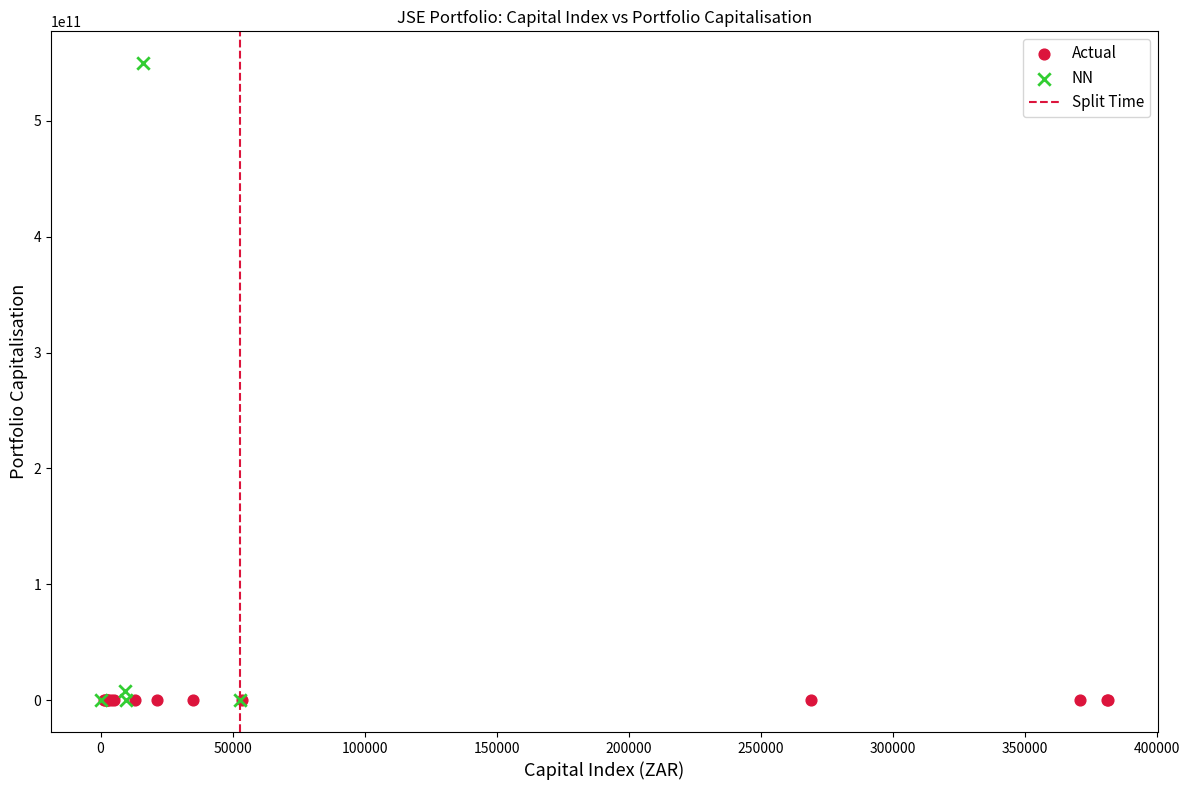

Which series reaches the maximum Y coordinate?

NN